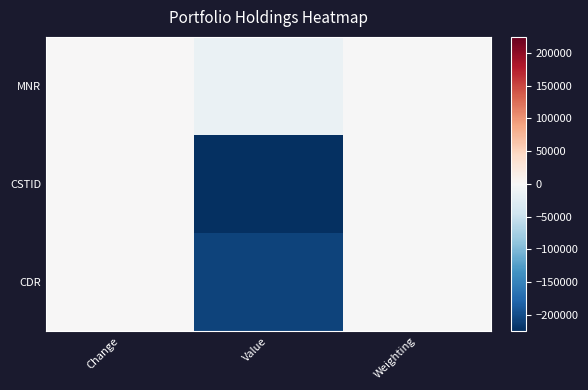

Which series changed the most between Change and Value?

CSTID